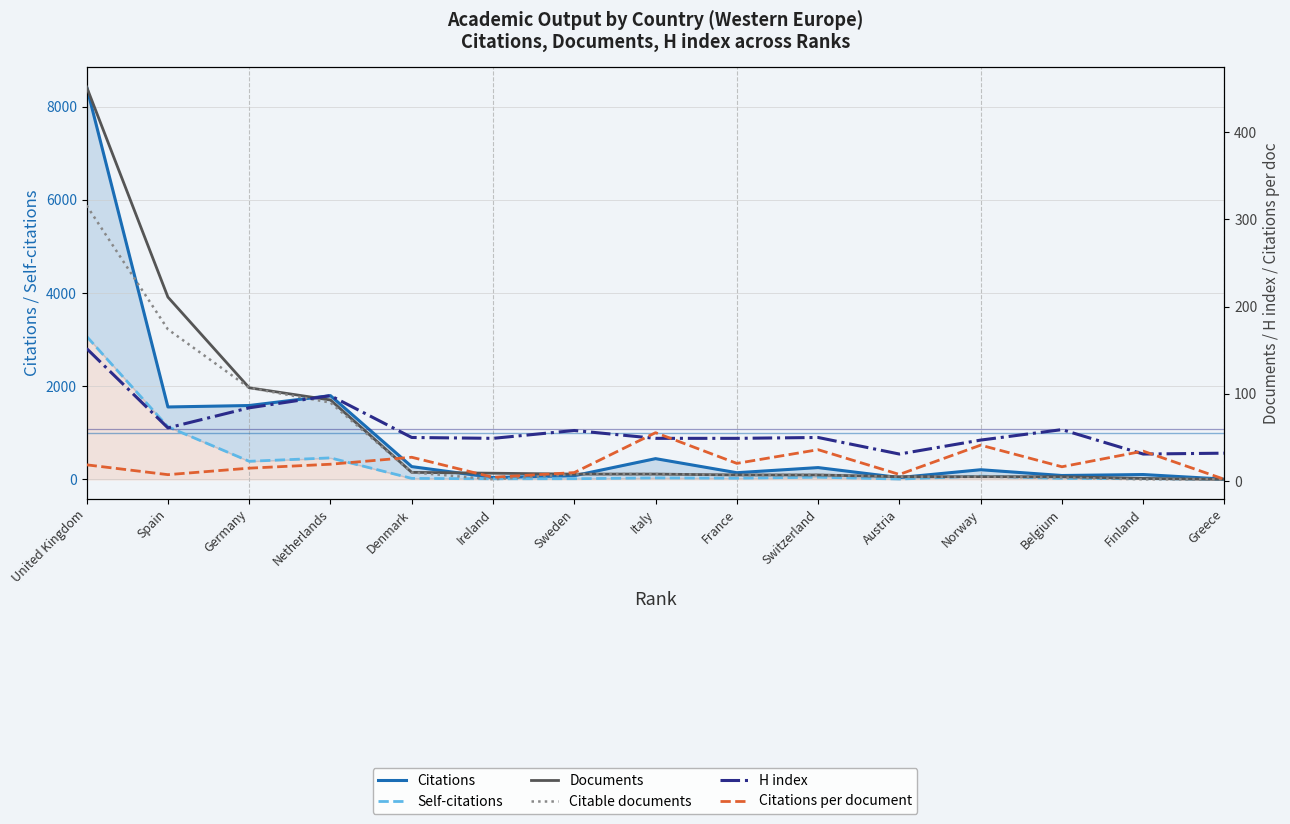

What is the value of the H index point at the 14th from the left?

31.0